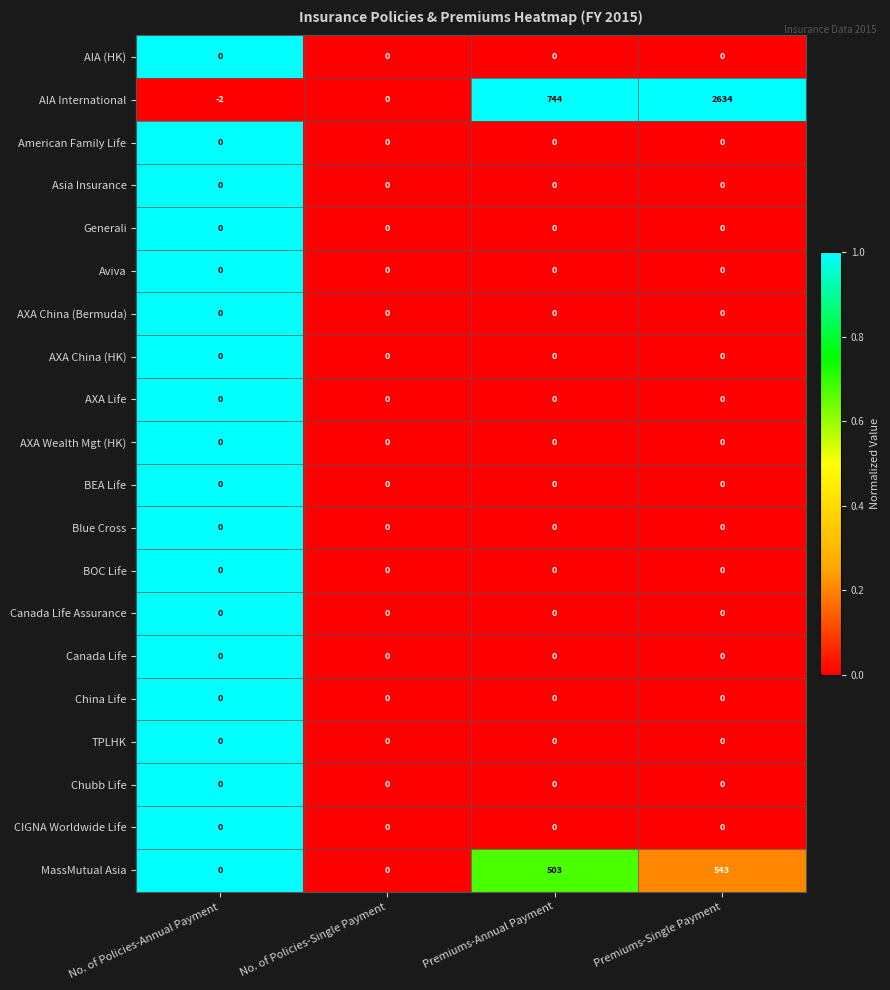

Which series has the largest total across all categories?

AIA International